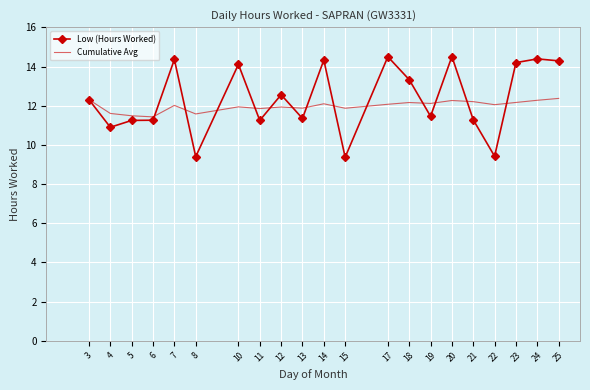

What is the minimum value for Cumulative Avg?

11.4